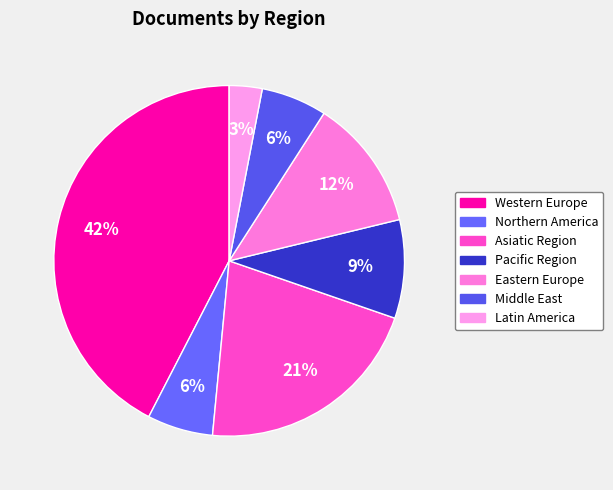

To the nearest percent, what percentage of the pie is Asiatic Region?

21%